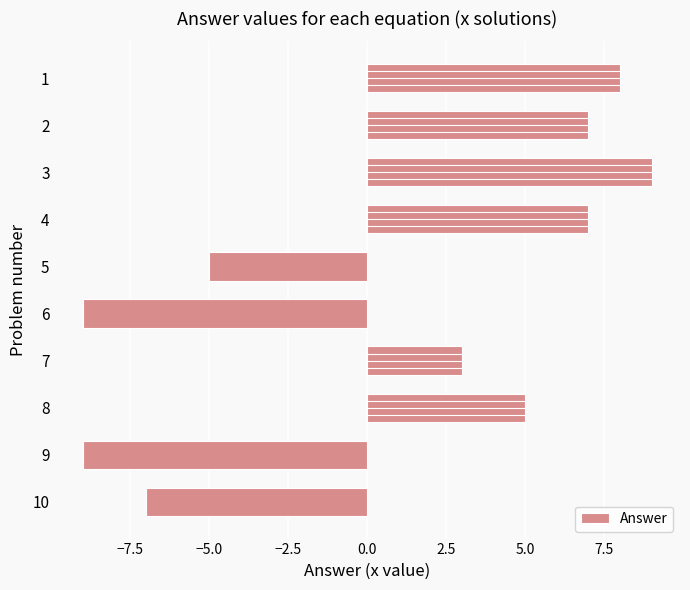

What is the highest value of the Answer series?

9